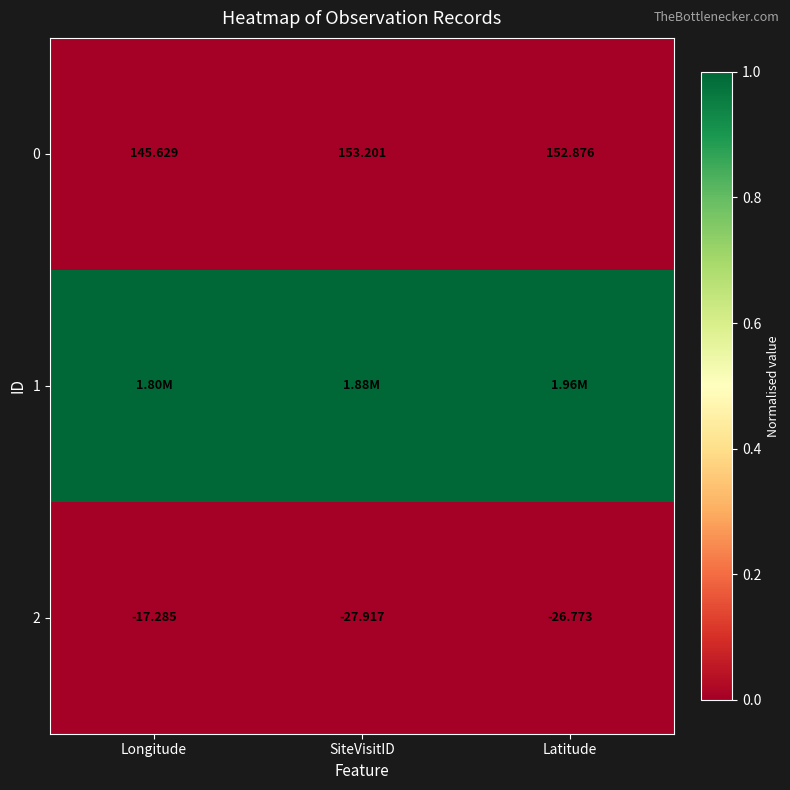

At which label does 2 reach its minimum?

SiteVisitID